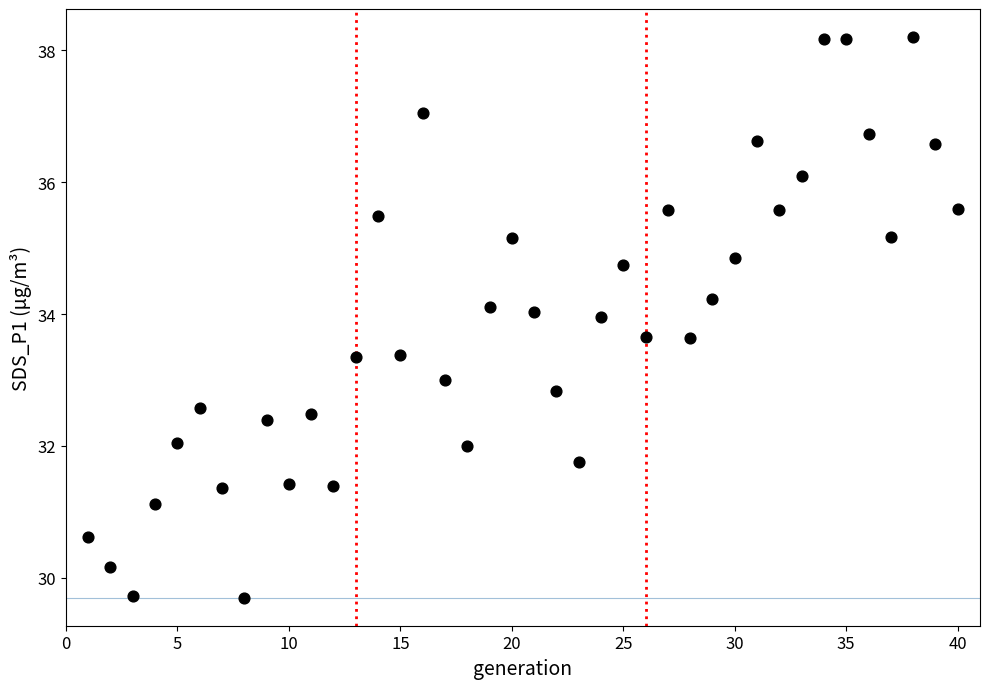

What is the range of Y values (max minus min)?

8.5